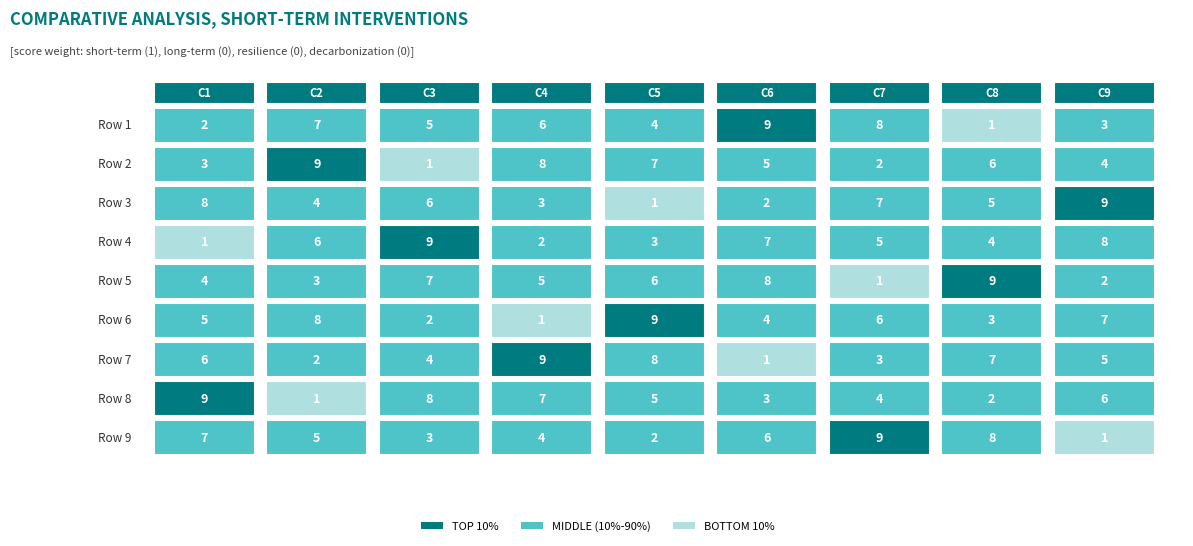

Is it true that Row 3 equals 2 at 5?

True